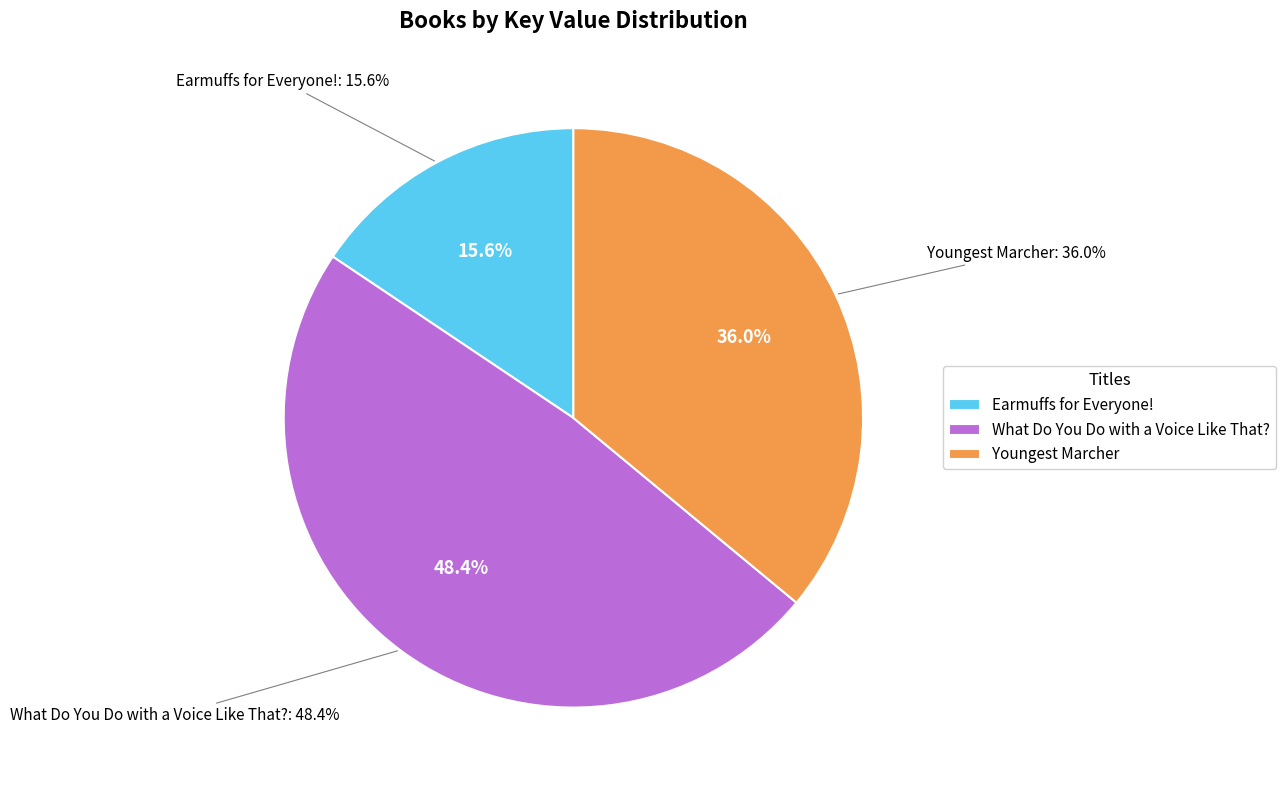

How many segments does this pie chart have?

3